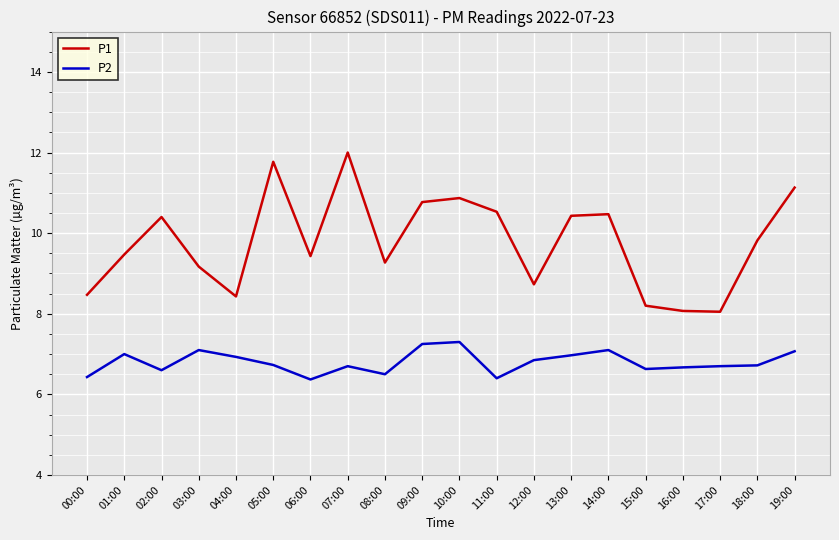

Rank the series by their maximum value, from lowest to highest.

P2, P1